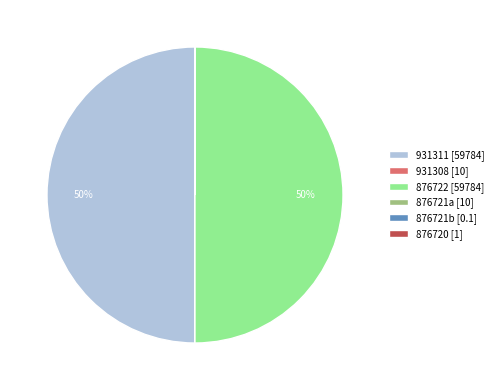

Is 931311 [59784] the majority of the pie?

No